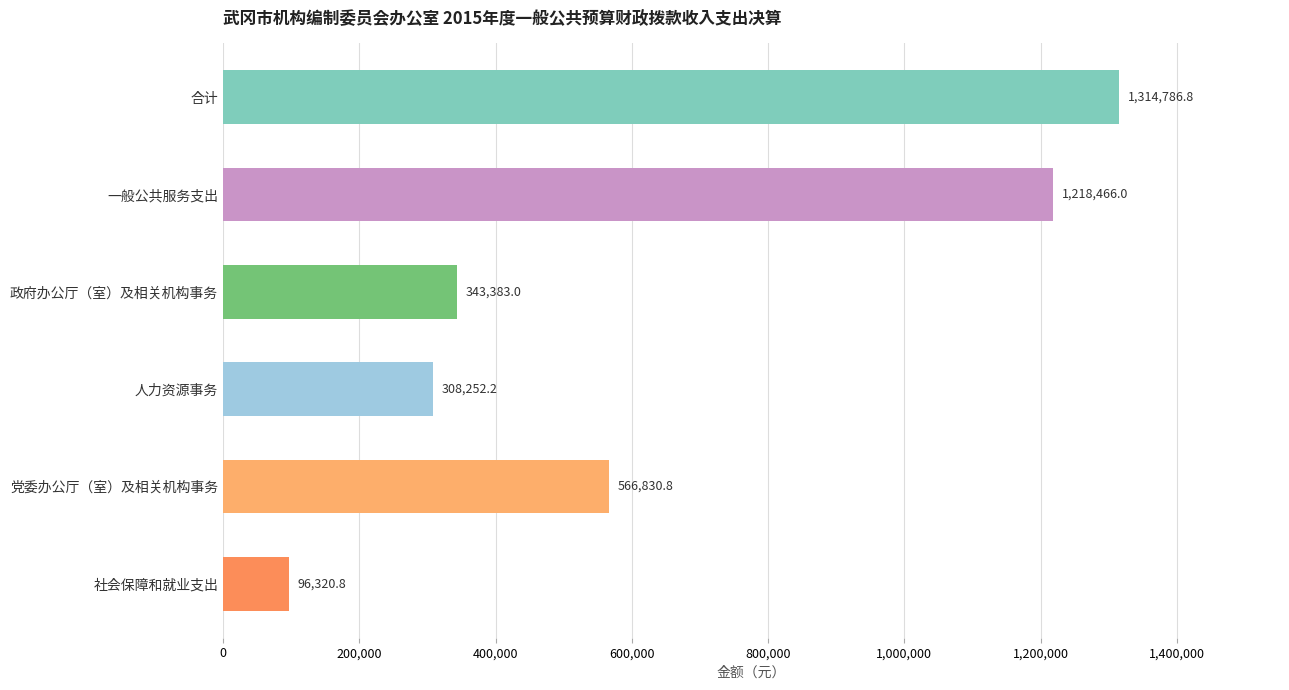

Reading top to bottom, what are all the values shown in this chart?

合计=1314786.8	一般公共服务支出=1218466.0	政府办公厅（室）及相关机构事务=343383.0	人力资源事务=308252.2	党委办公厅（室）及相关机构事务=566830.8	社会保障和就业支出=96320.8